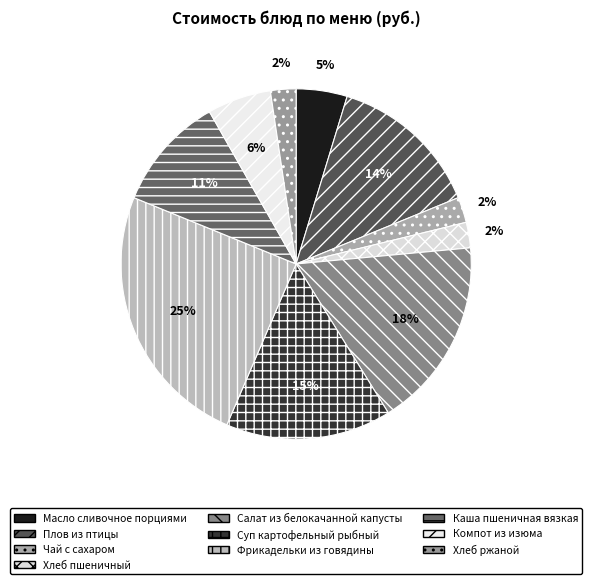

How much of the chart is everything except Хлеб пшеничный?

97.6%